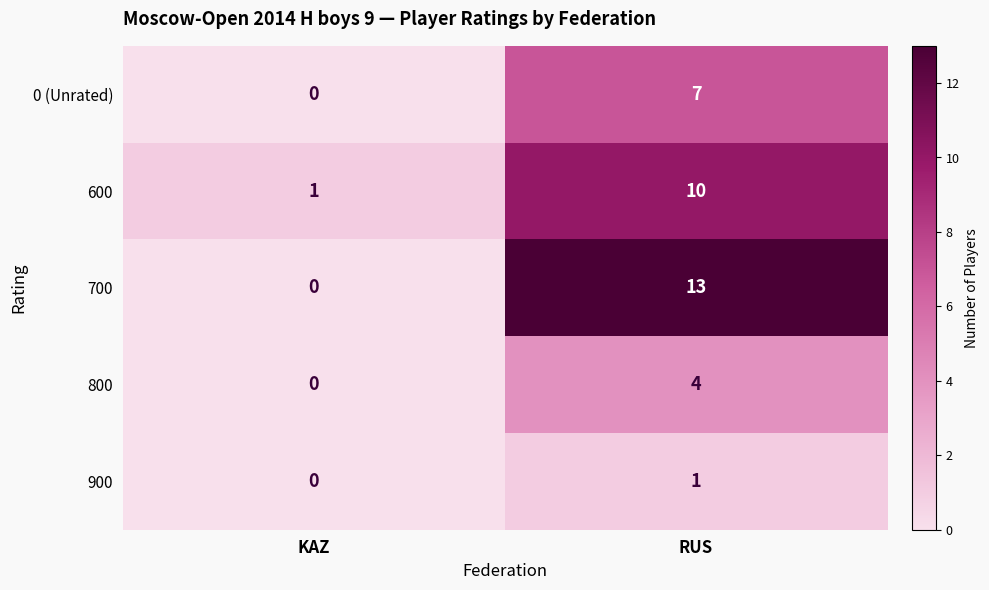

What is the greatest value displayed?

13